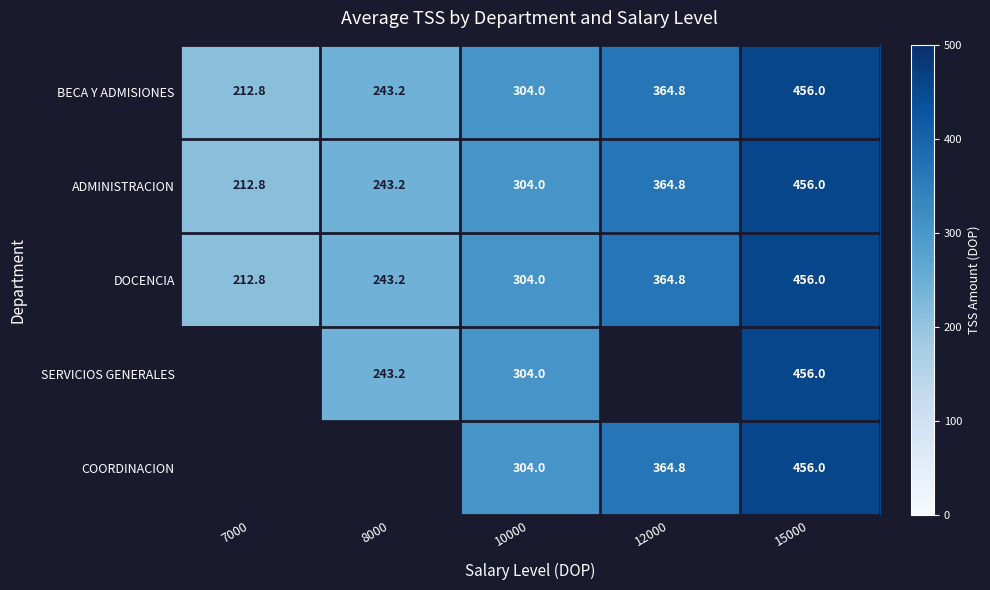

Rank the categories by ADMINISTRACION value from highest to lowest.

15000, 12000, 10000, 8000, 7000